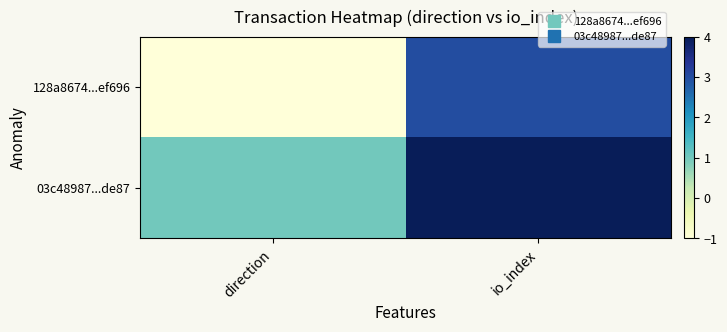

Rank the series by their average value, from highest to lowest.

03c48987...de87, 128a8674...ef696